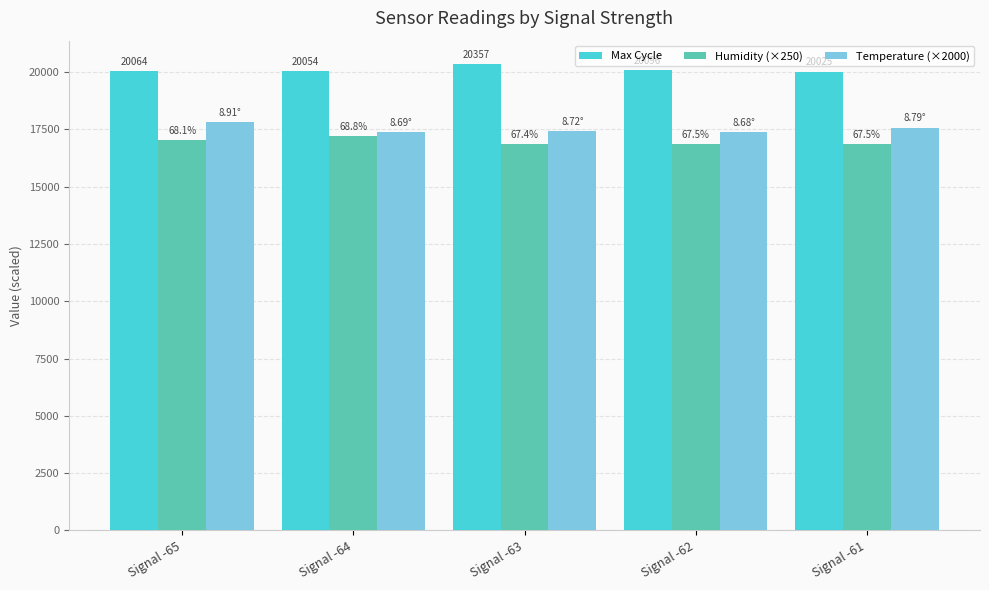

What is the average value of the Temperature (×2000) series?

17514.3